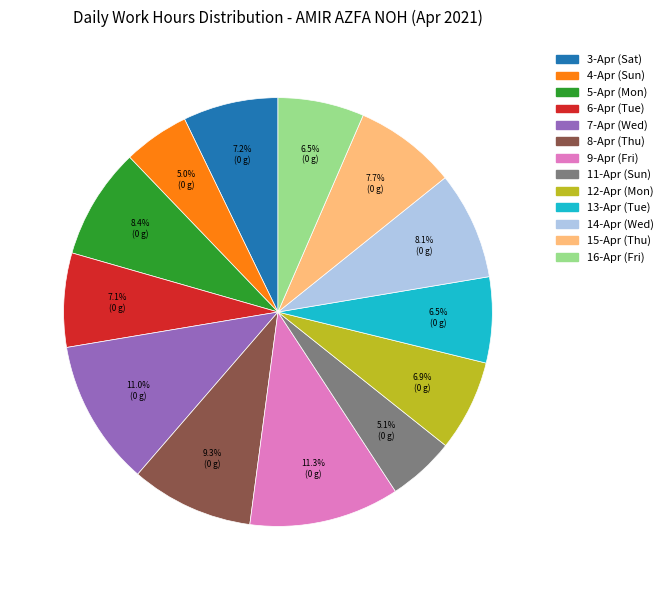

Is there any slice that represents more than half of the pie?

No